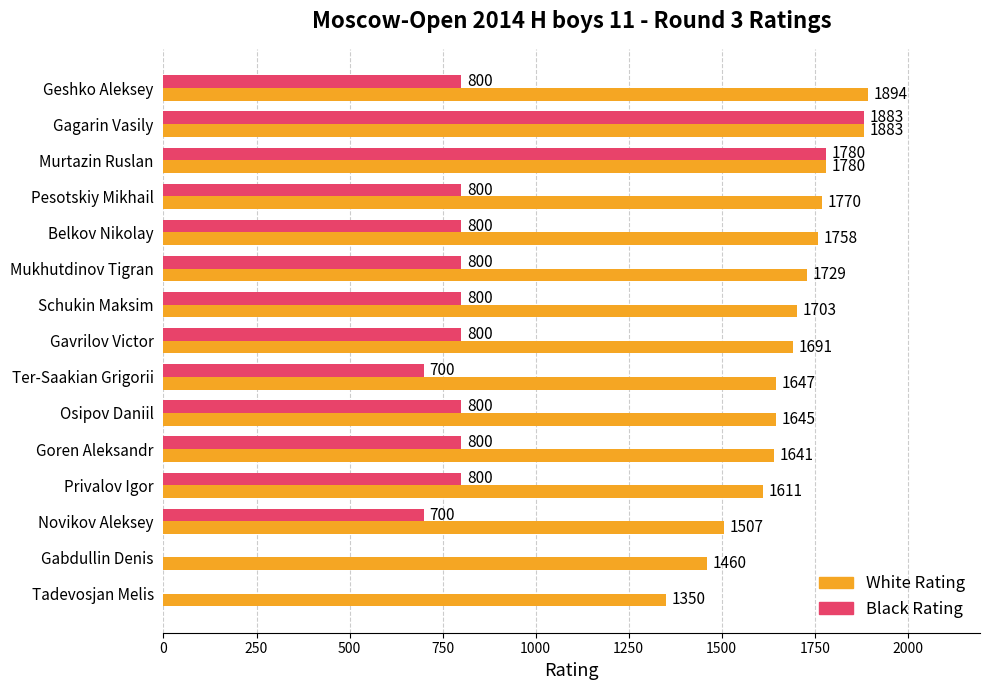

Which series changed the most between Gagarin Vasily and Gabdullin Denis?

Black Rating